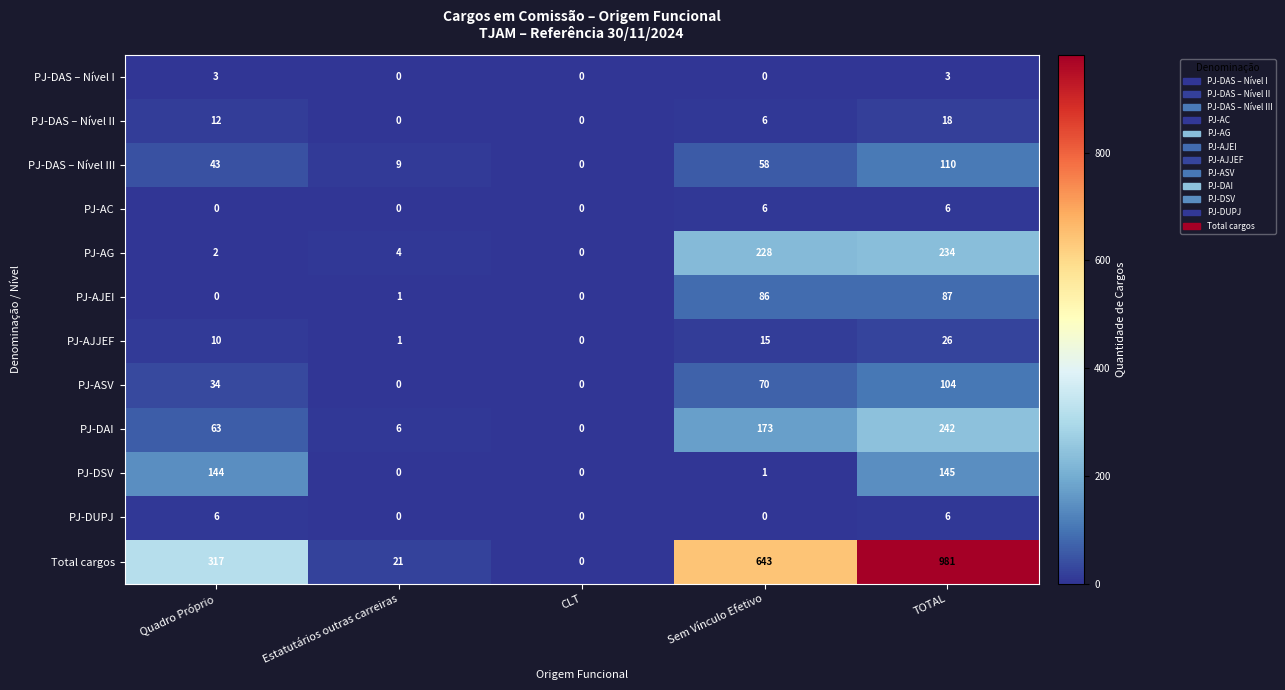

Rank the categories by PJ-DAS – Nível III value from lowest to highest.

CLT, Estatutários outras carreiras, Quadro Próprio, Sem Vínculo Efetivo, TOTAL